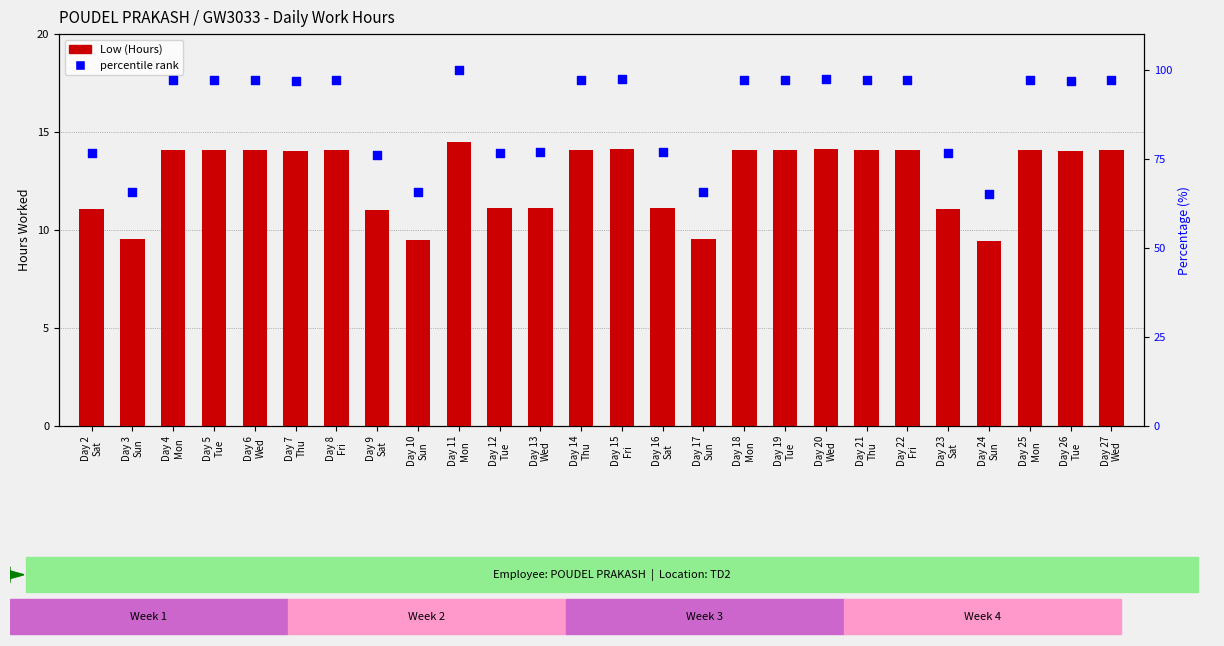

What is the total value across all series at Day 5
Tue?

111.2